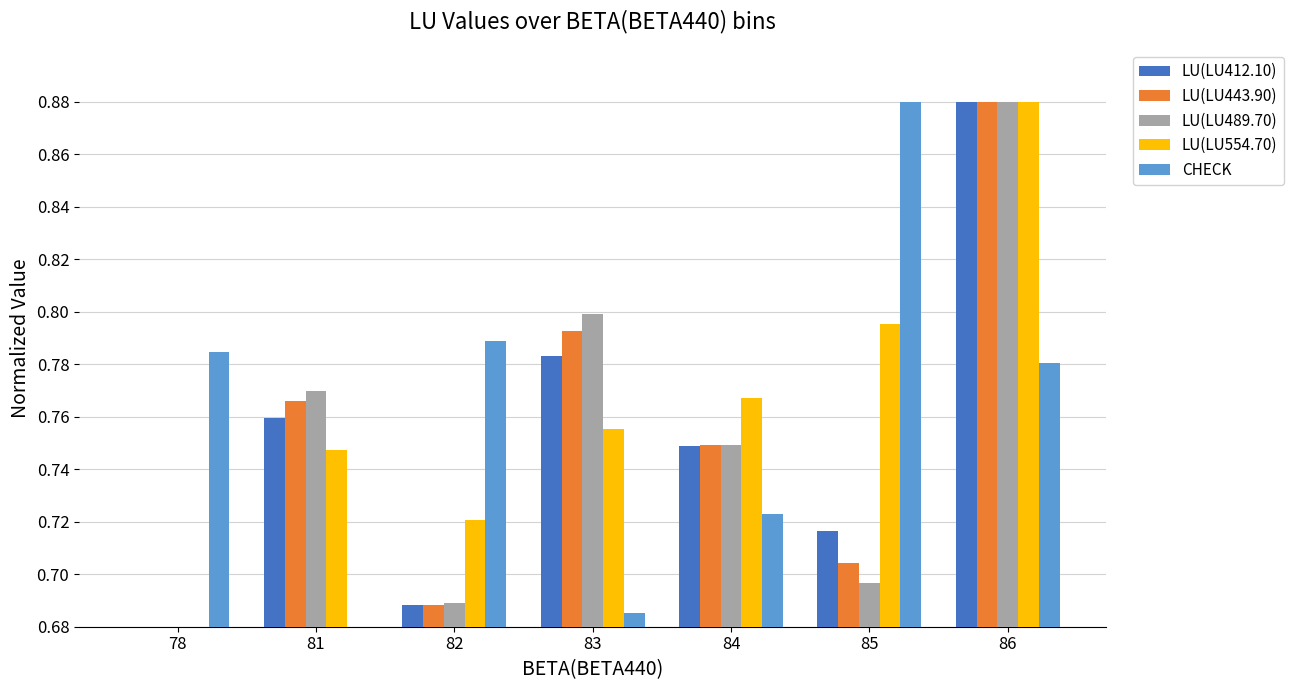

Count the LU(LU412.10) values in the range 0 to 1.

7